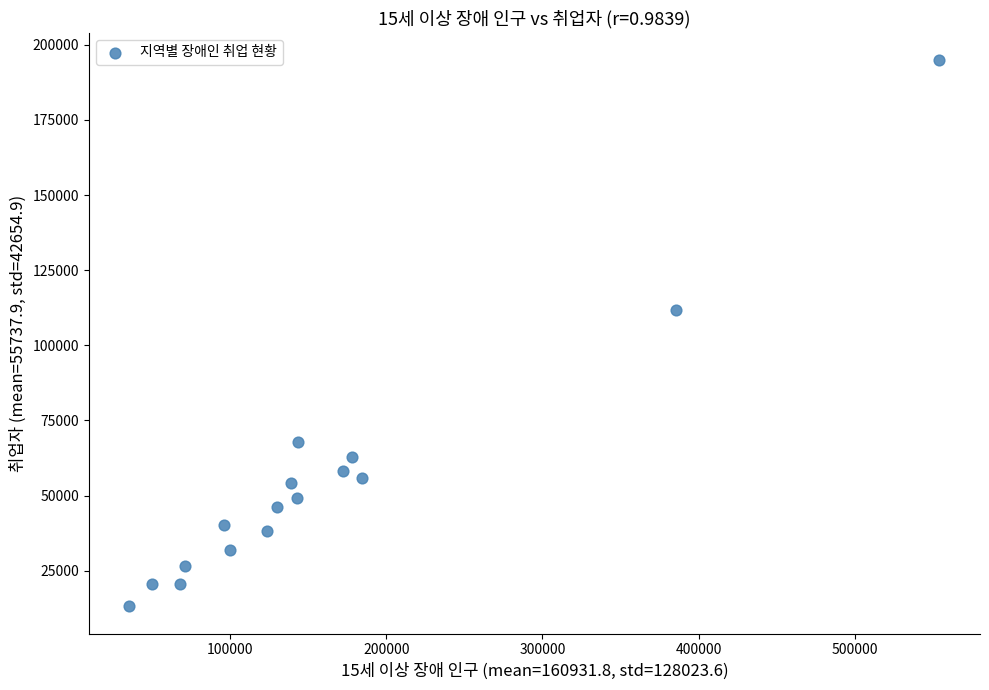

What is the range of X values (max minus min)?

518607